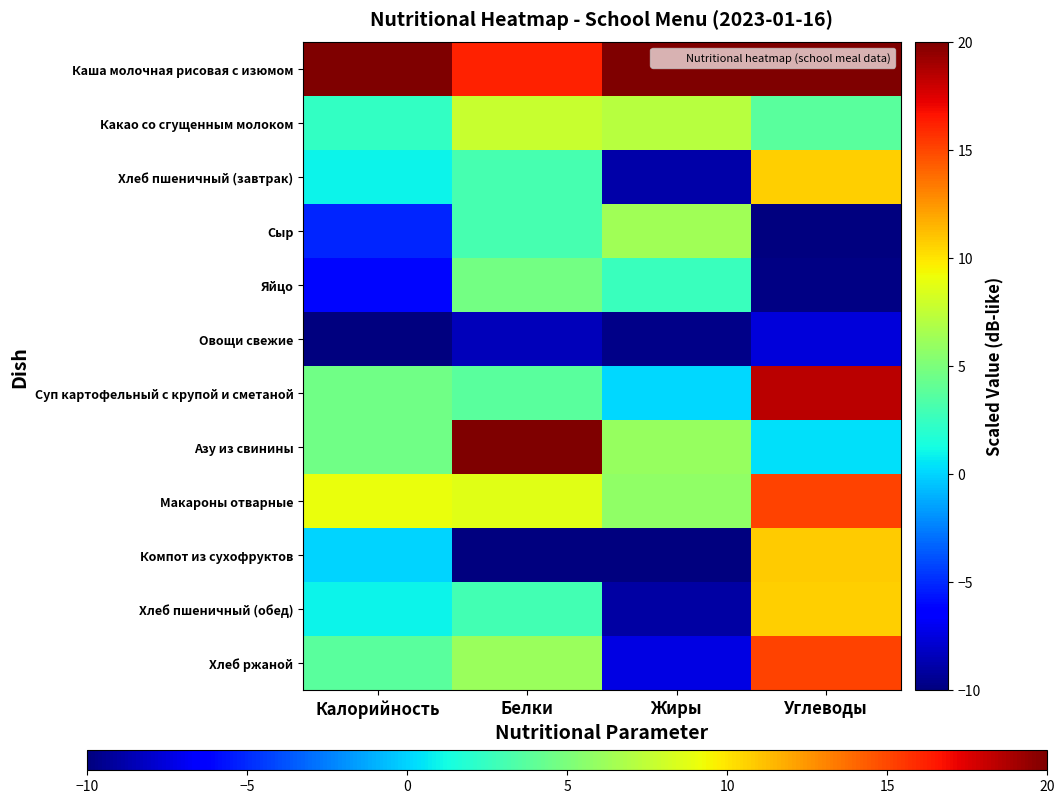

Reading right to left, what are all the values shown in this chart?

Каша молочная рисовая с изюмом: Углеводы=20.0	Жиры=20.0	Белки=16.2	Калорийность=20.0
Какао со сгущенным молоком: Углеводы=3.8	Жиры=7.2	Белки=7.7	Калорийность=2.4
Хлеб пшеничный (завтрак): Углеводы=10.7	Жиры=-8.9	Белки=3.1	Калорийность=0.9
Сыр: Углеводы=-10.0	Жиры=6.4	Белки=3.1	Калорийность=-5.1
Яйцо: Углеводы=-9.8	Жиры=2.5	Белки=4.8	Калорийность=-6.1
Овощи свежие: Углеводы=-7.6	Жиры=-9.7	Белки=-8.4	Калорийность=-10.0
Суп картофельный с крупой и сметаной: Углеводы=18.4	Жиры=0.1	Белки=3.8	Калорийность=4.6
Азу из свинины: Углеводы=0.4	Жиры=6.0	Белки=20.0	Калорийность=4.5
Макароны отварные: Углеводы=15.2	Жиры=5.8	Белки=8.7	Калорийность=9.1
Компот из сухофруктов: Углеводы=10.9	Жиры=-10.0	Белки=-10.0	Калорийность=0.0
Хлеб пшеничный (обед): Углеводы=10.7	Жиры=-9.0	Белки=3.0	Калорийность=0.9
Хлеб ржаной: Углеводы=15.1	Жиры=-7.4	Белки=6.1	Калорийность=3.8